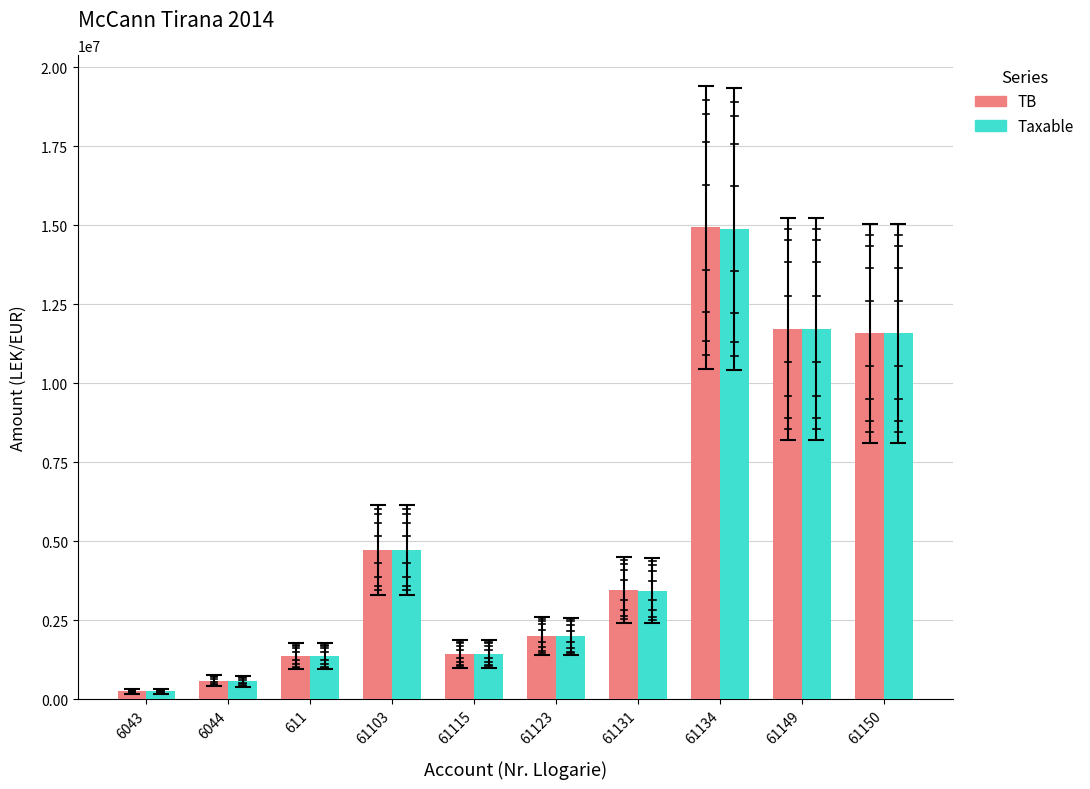

Is the value of Taxable at 61123 greater than the value of TB at 61149?

No